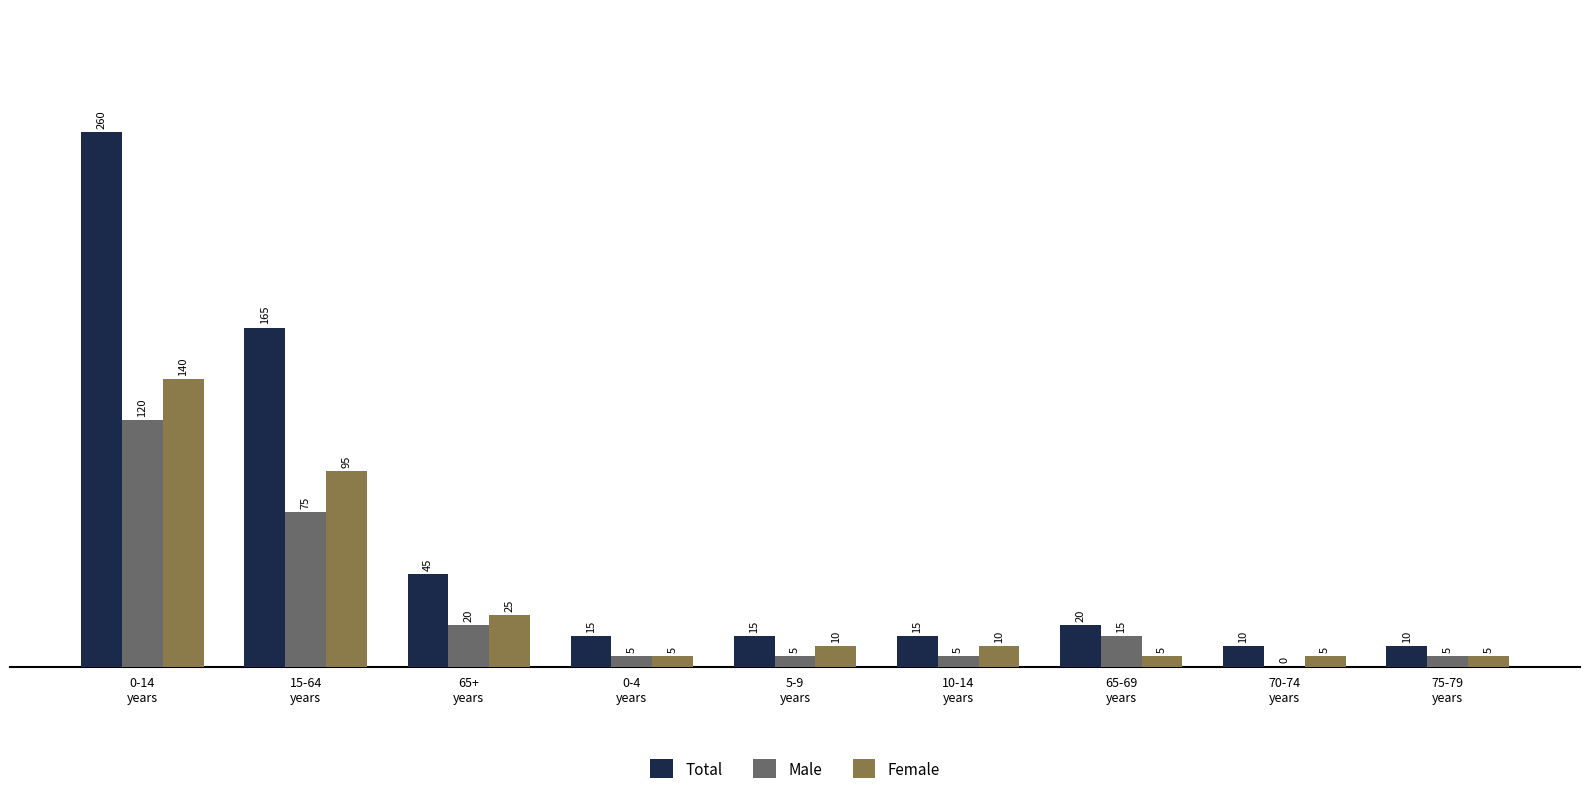

Are the bars grouped side by side (vs. stacked)?

Yes